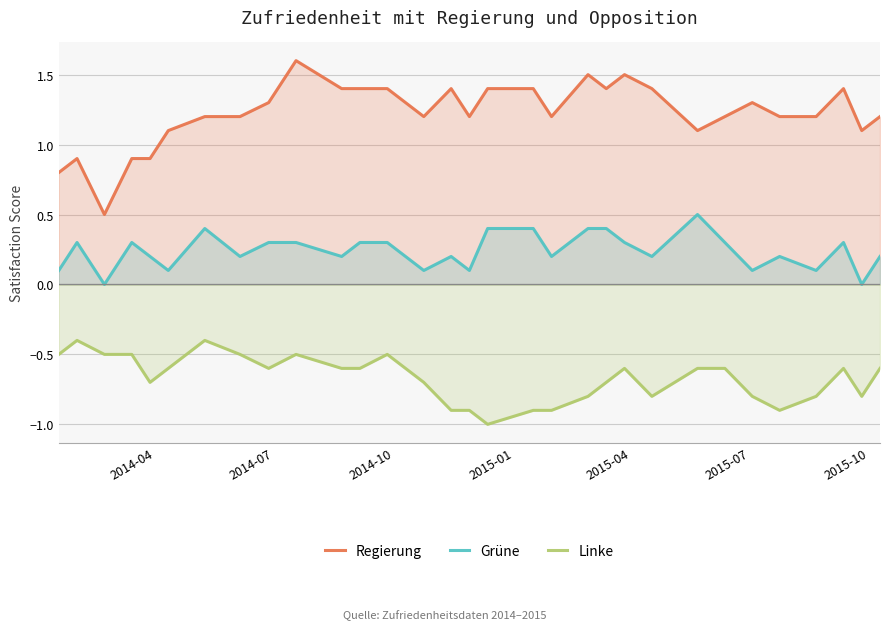

How many positive values does the Grüne series have?

30